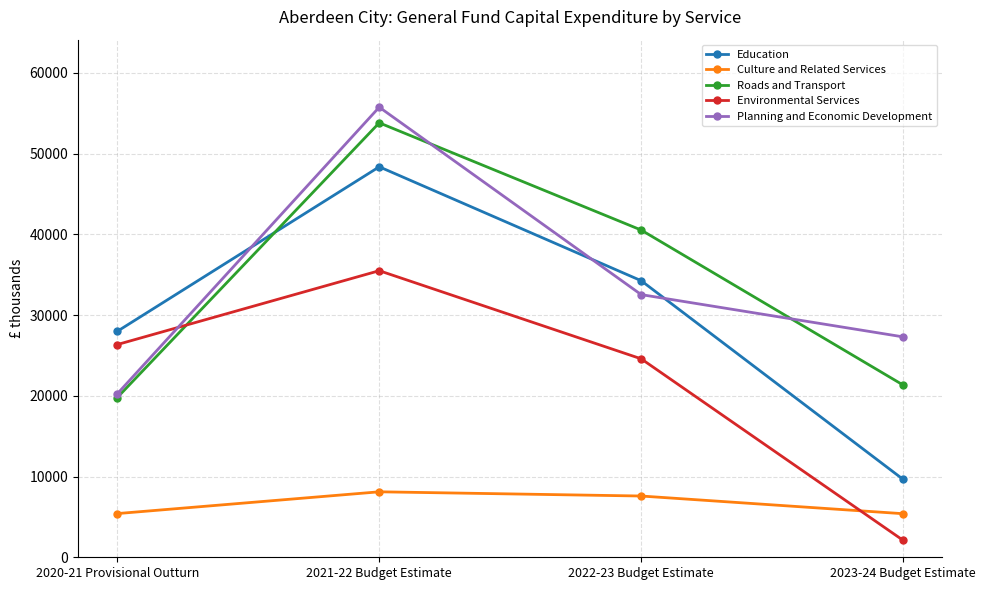

List the labels in order of Planning and Economic Development value, smallest first.

2020-21 Provisional Outturn, 2023-24 Budget Estimate, 2022-23 Budget Estimate, 2021-22 Budget Estimate